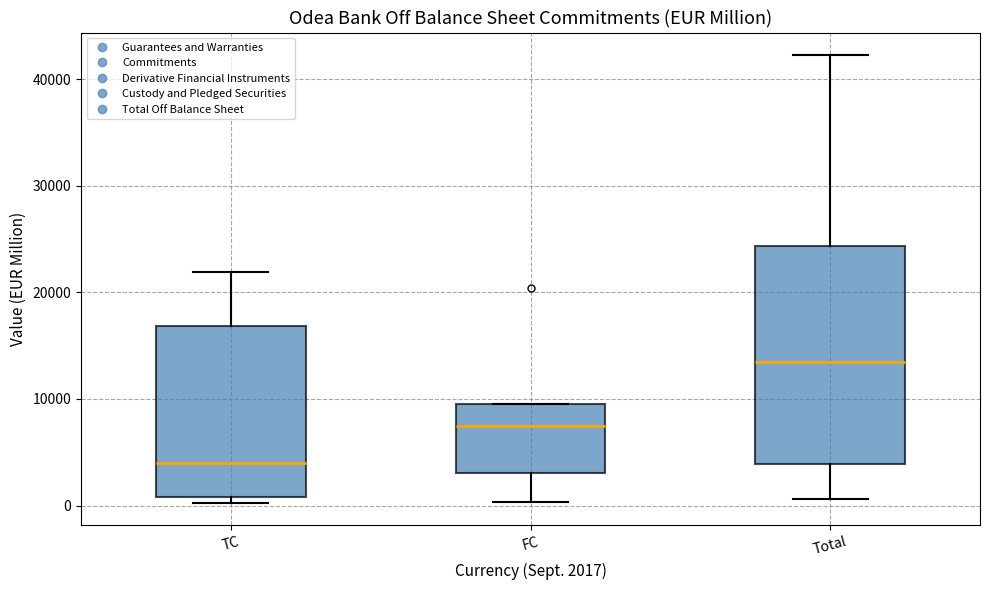

Where is the upper edge of the box for FC on the y-axis? The values are not printed on the chart, so give them approximately, as read against the axis.

10000